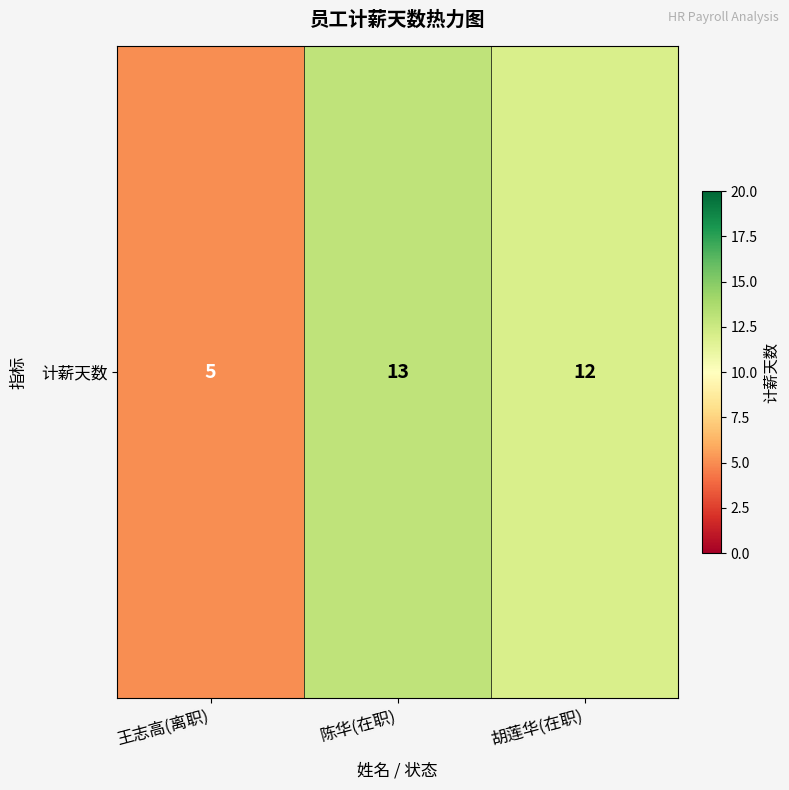

What is the difference between the maximum and minimum values?

8